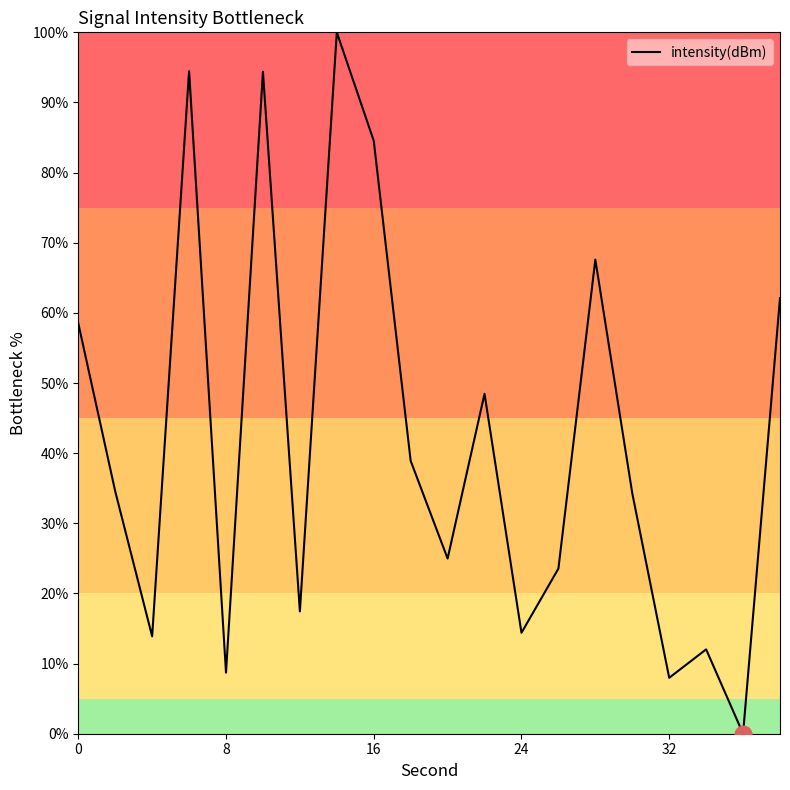

What is the greatest value displayed?

100.0